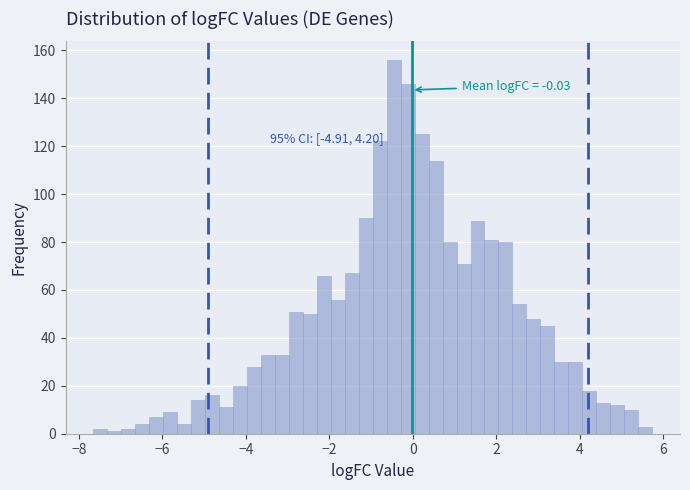

Read against the x-axis, roughly where is the centre of the tallest bar?

-0.4